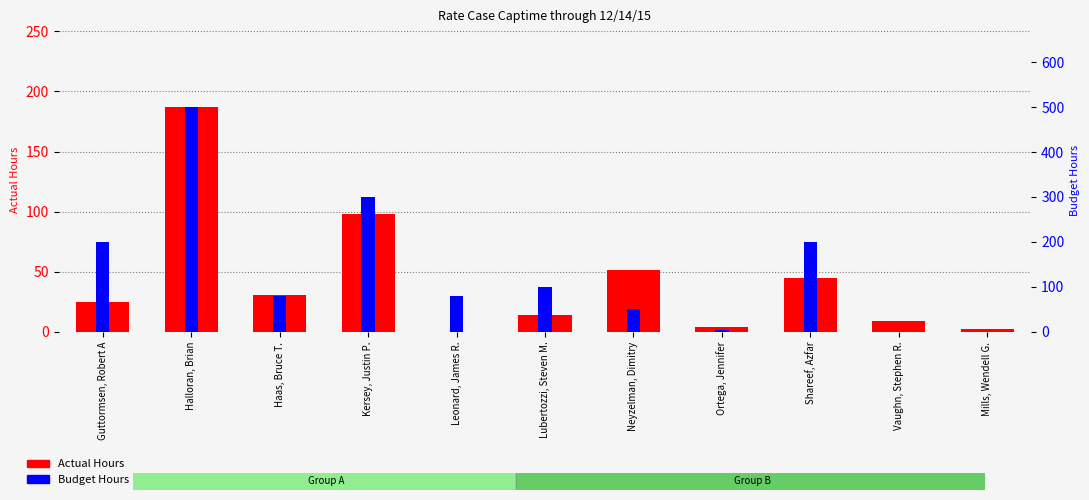

What is the difference between the Actual Hours values at Ortega, Jennifer and Lubertozzi, Steven M.?

10.0